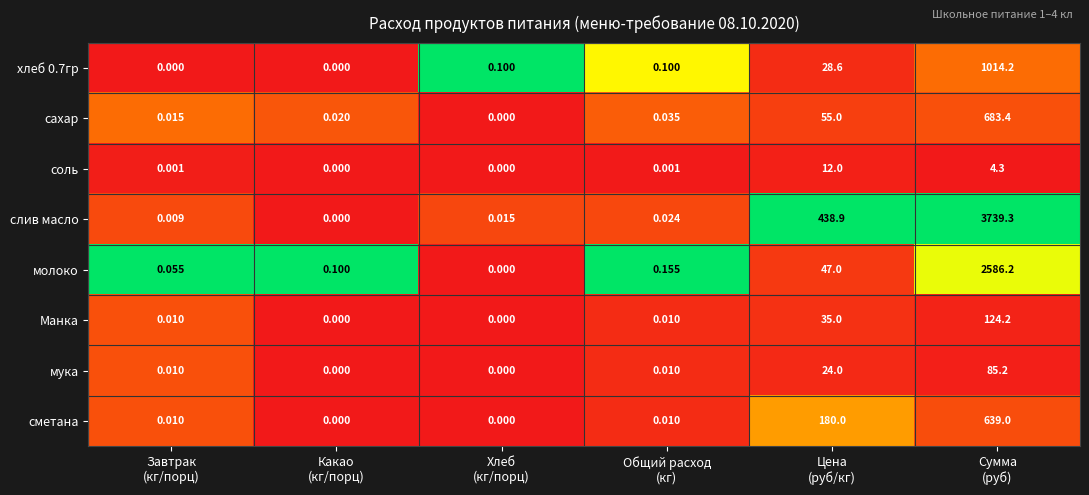

Which series has the widest spread of values?

слив масло